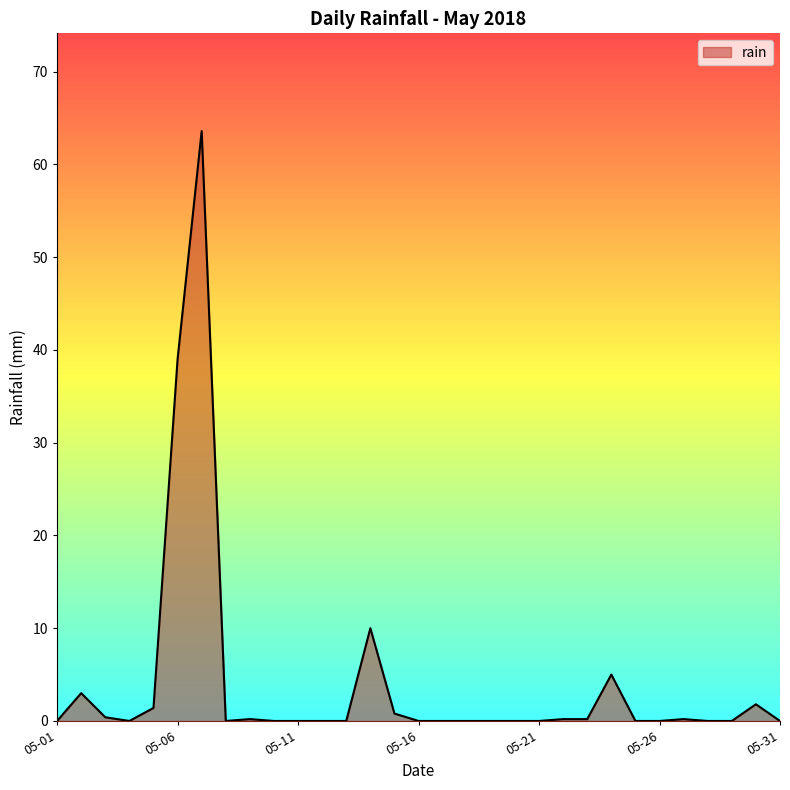

What is the difference between the maximum and minimum values?

63.6